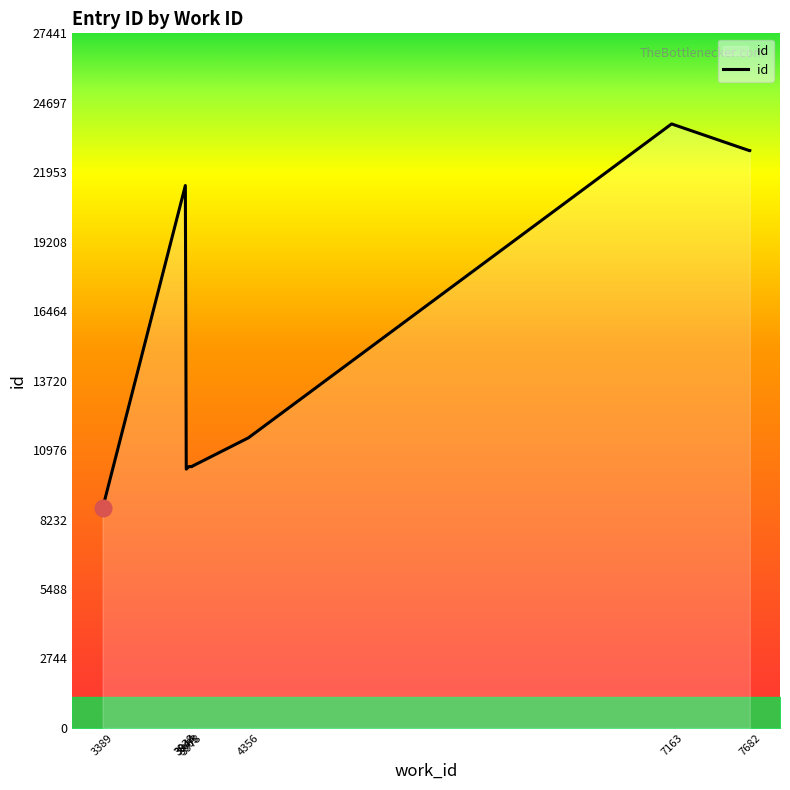

Between 3938 and 3963, which is larger?

3938